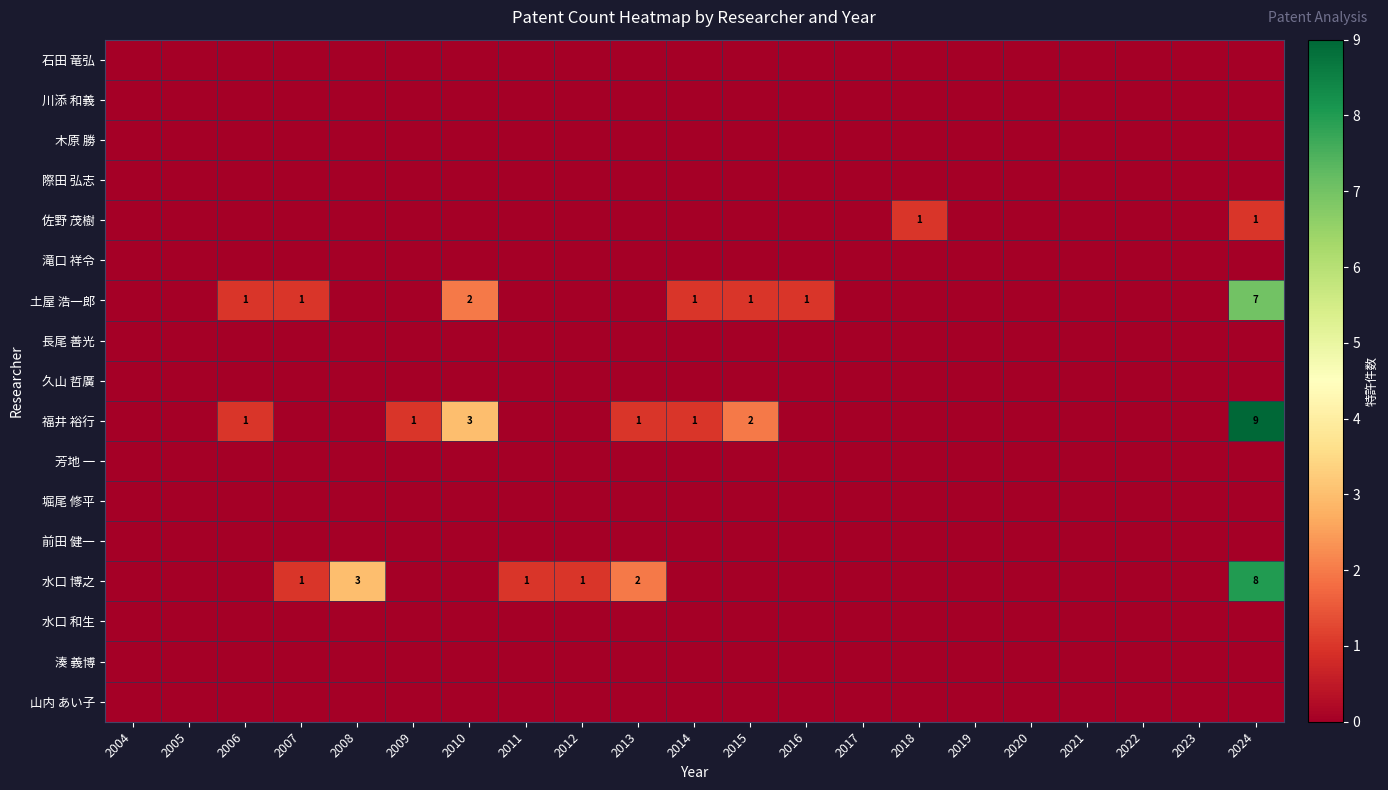

List the series in order of their peak value, lowest first.

石田 竜弘, 川添 和義, 木原 勝, 際田 弘志, 滝口 祥令, 長尾 善光, 久山 哲廣, 芳地 一, 堀尾 修平, 前田 健一, 水口 和生, 湊 義博, 山内 あい子, 佐野 茂樹, 土屋 浩一郎, 水口 博之, 福井 裕行